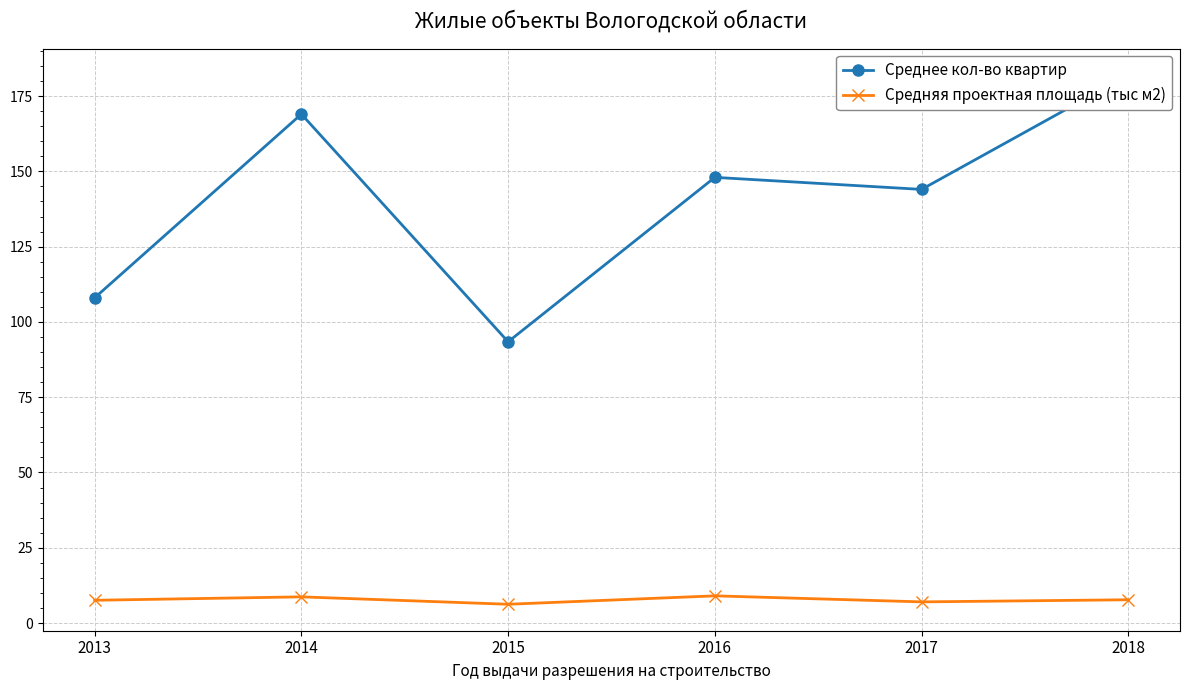

At which category does Средняя проектная площадь (тыс м2) reach its first local peak?

2014